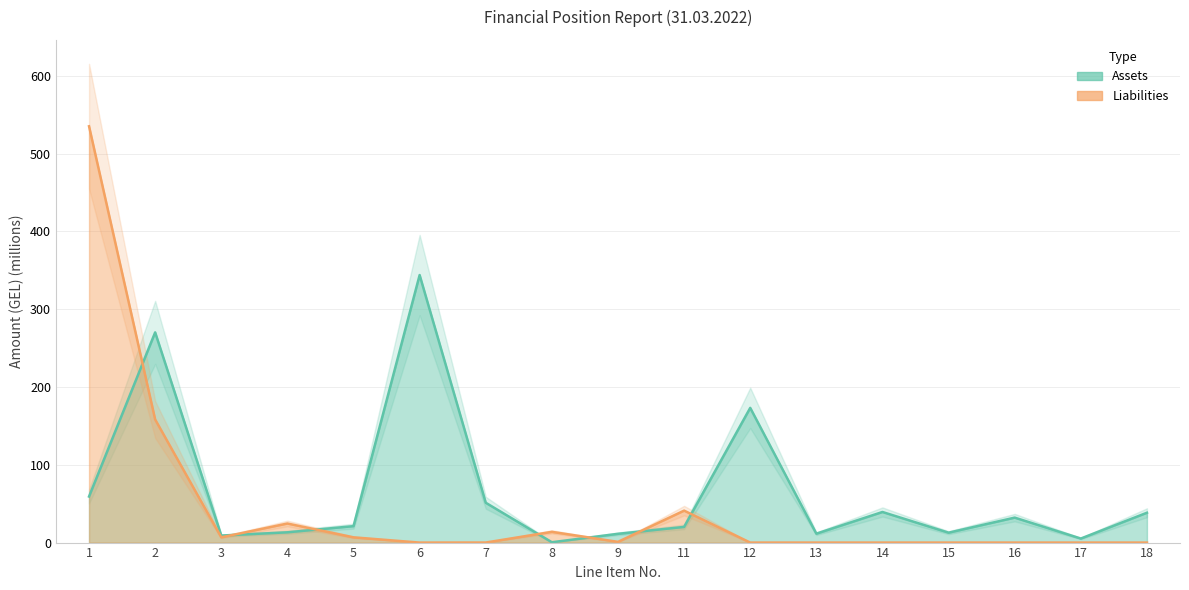

How many data points in Assets are less than 21?

8